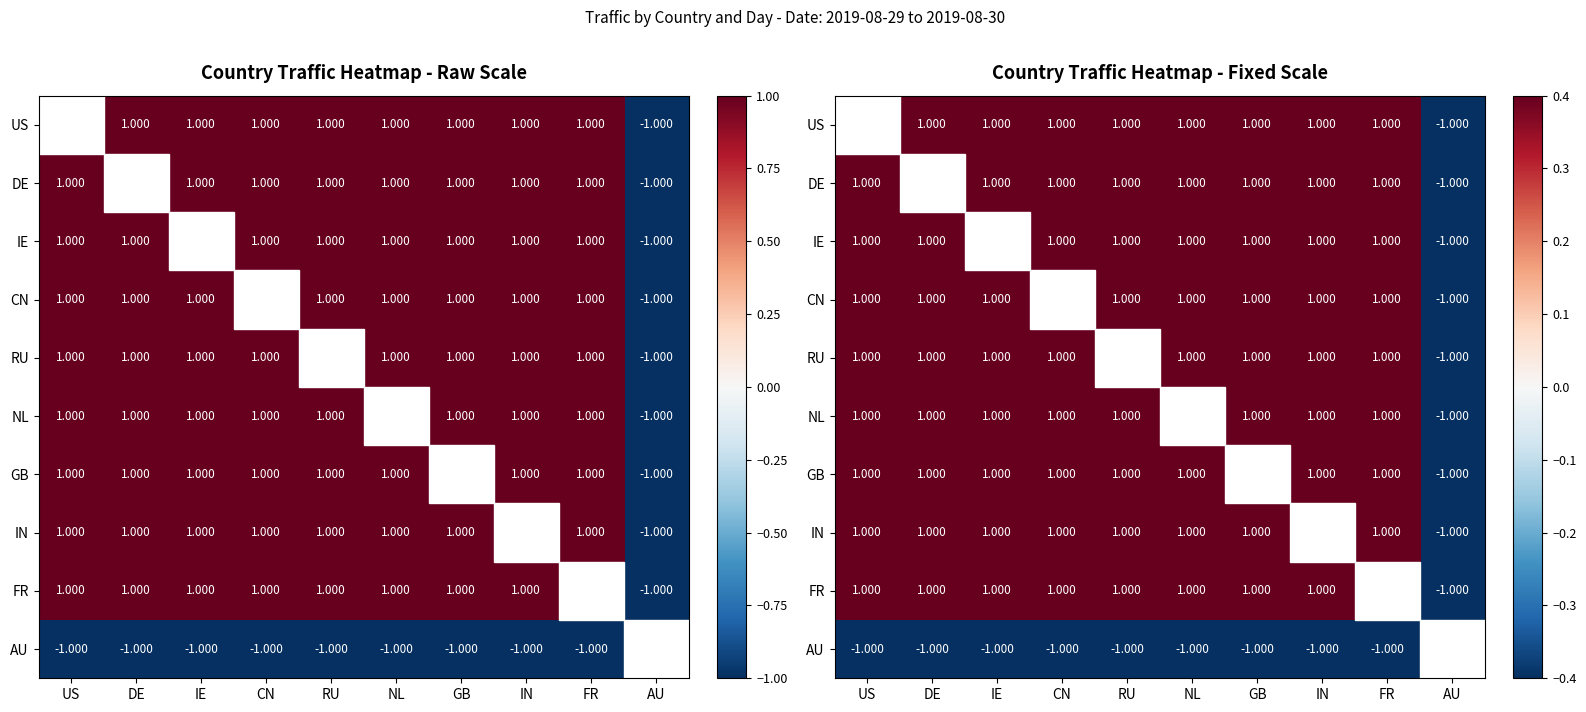

What is the maximum value for GB?

1.0